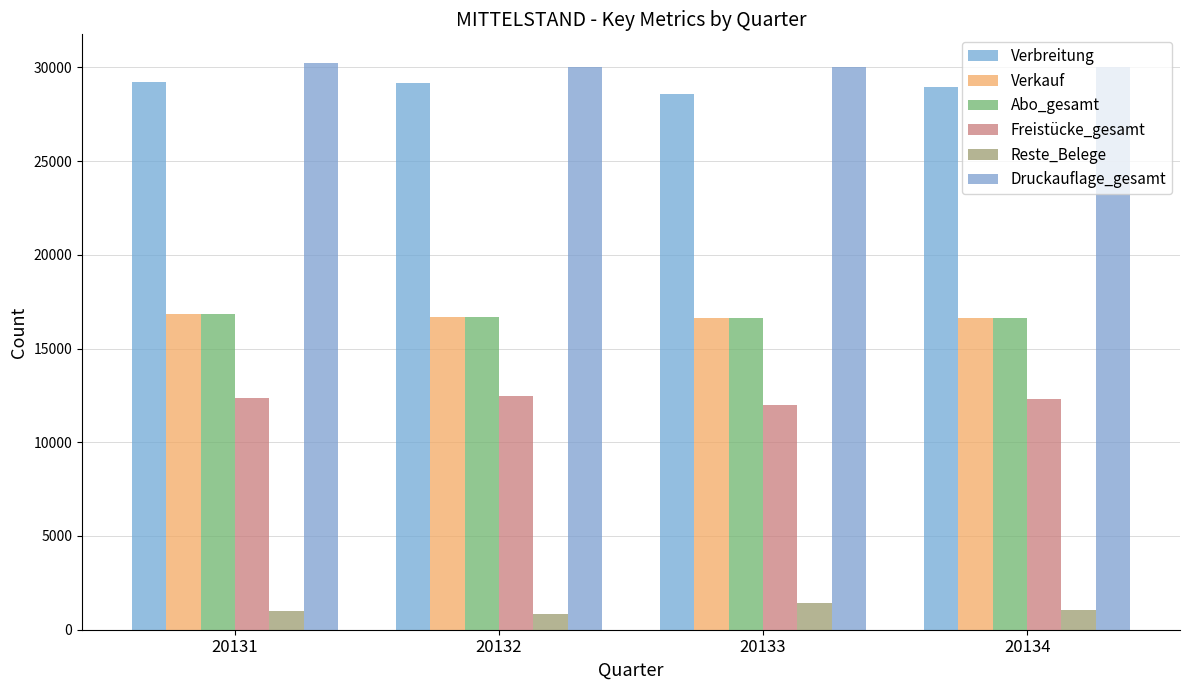

Is it true that Reste_Belege equals 1059 at 20134?

True